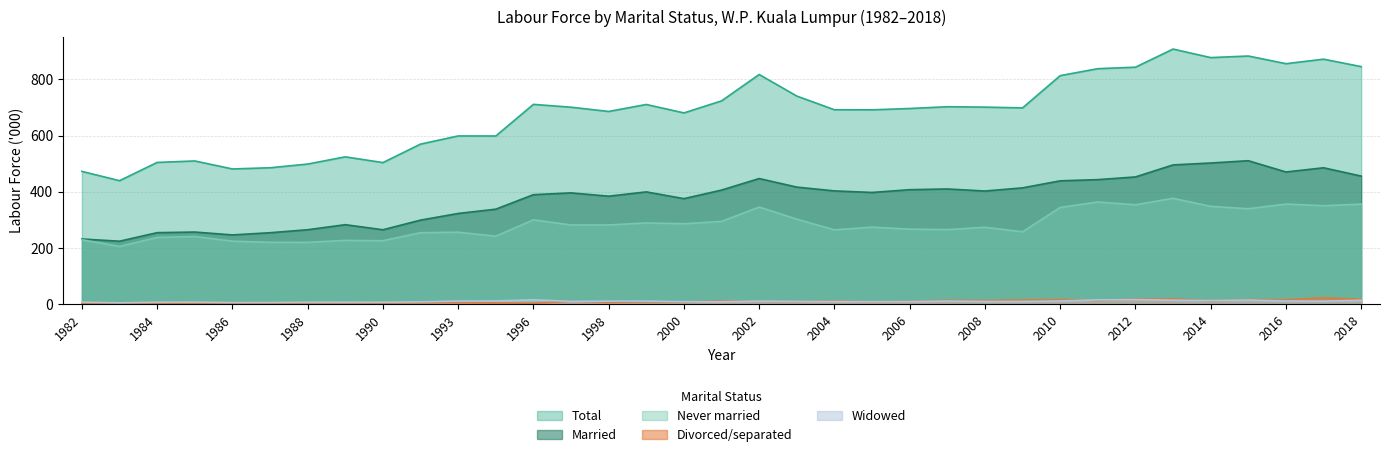

How many values in the Married series are below 399?

17